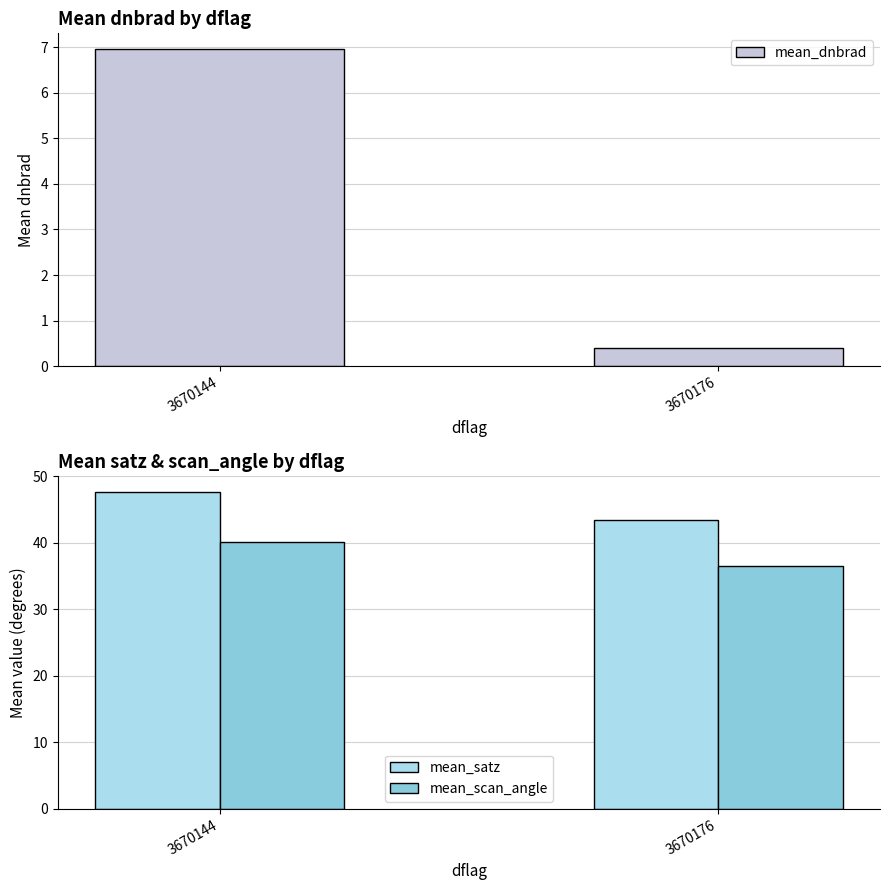

Is the value of mean_satz at 3670144 greater than the value of mean_dnbrad at 3670144?

Yes